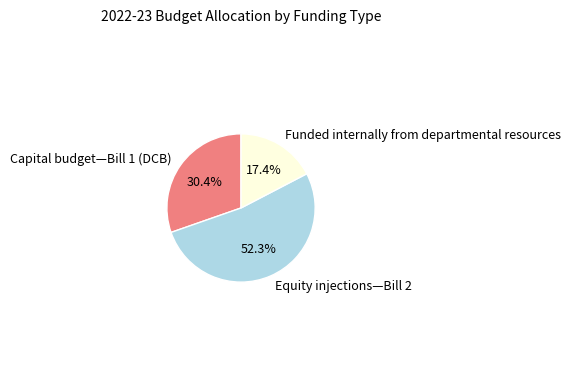

Is there any slice that represents more than half of the pie?

Yes